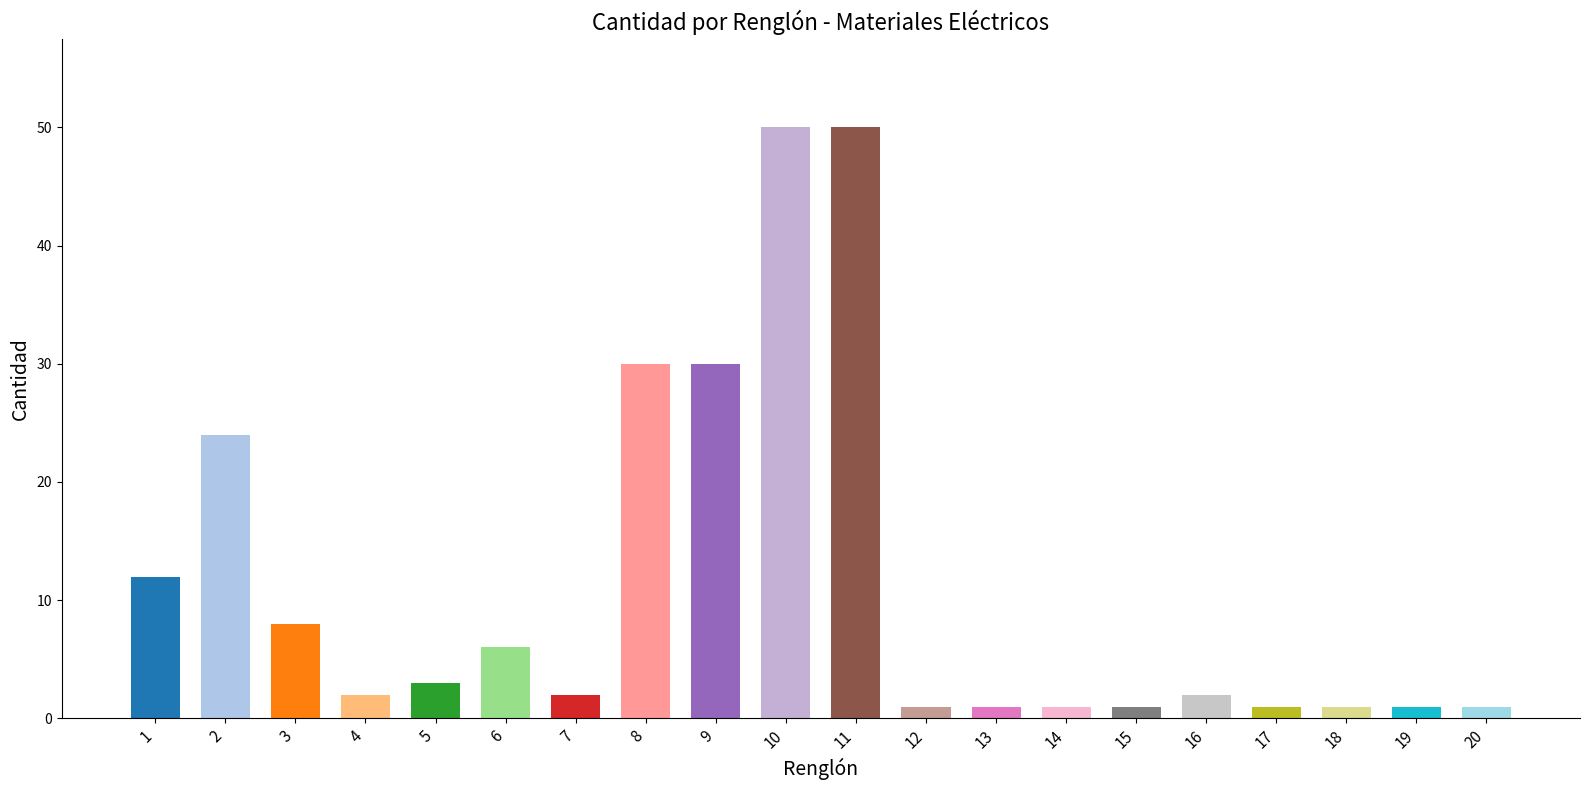

What is the ratio of the value at 2 to the value at 9?

0.8